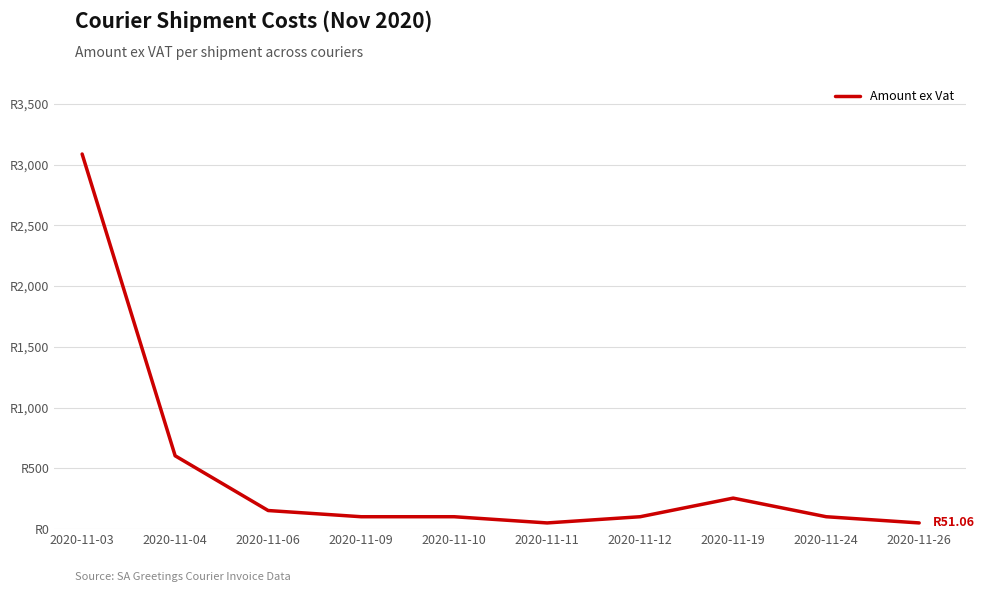

At which label is the value closest to 1568?

2020-11-04